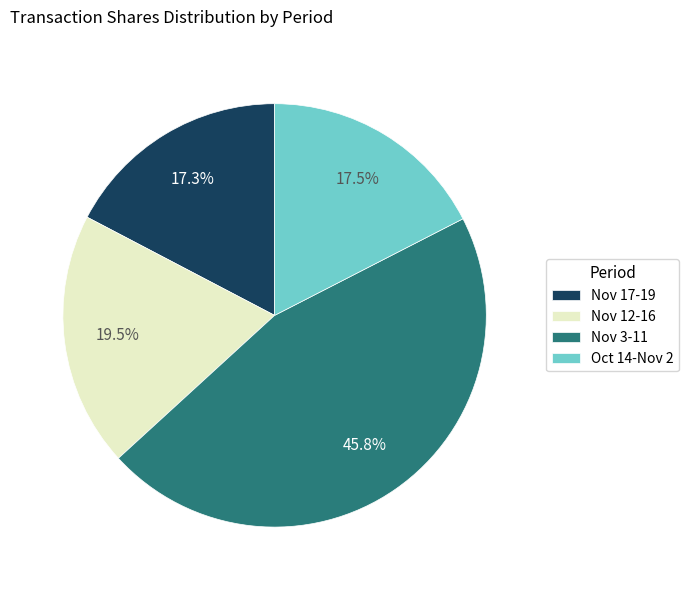

What is the ratio of the value at Nov 17-19 to the value at Oct 14-Nov 2?

1.0